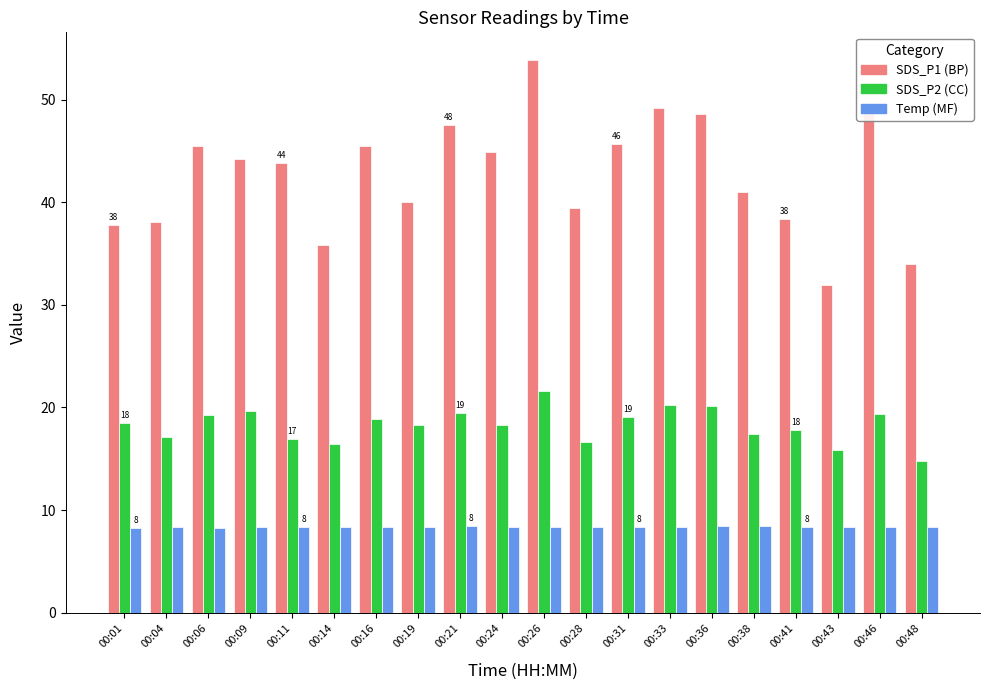

What is the difference between the highest and lowest values at 00:41?

30.0